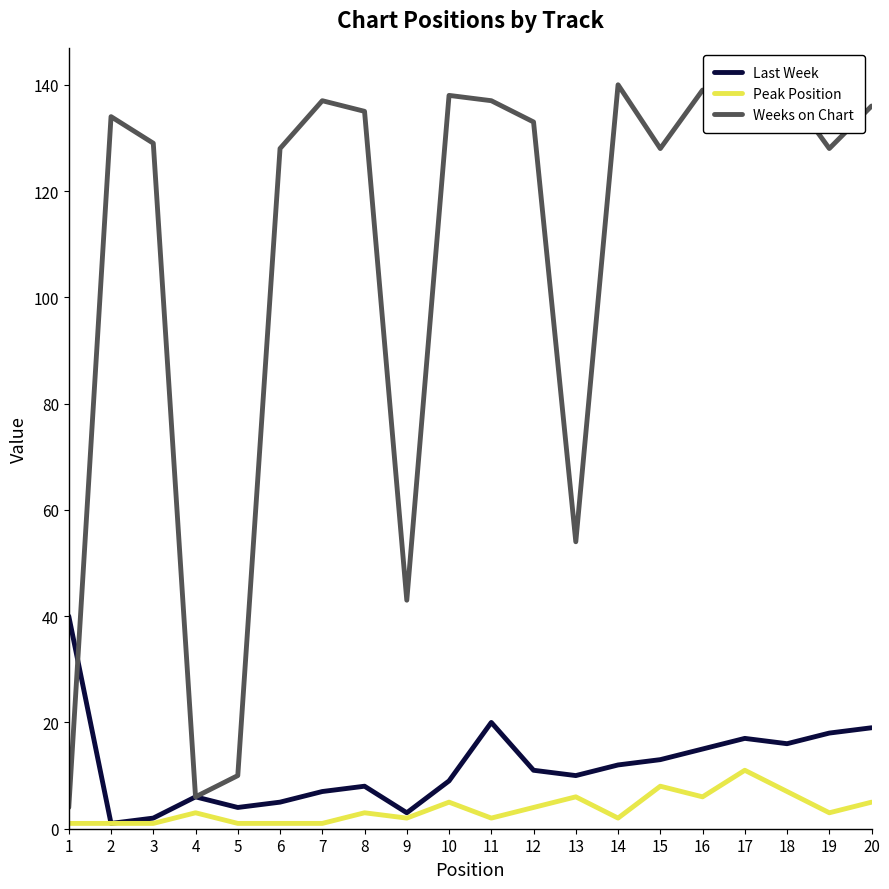

Is this an area chart (filled region under the line)?

No